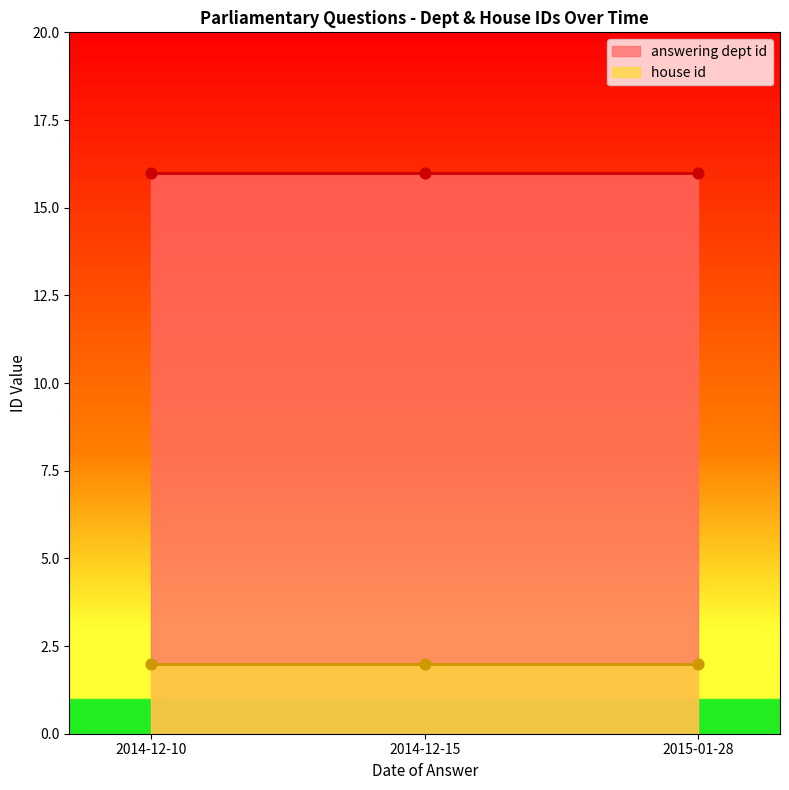

What is the total value across all series at 2014-12-10?

18